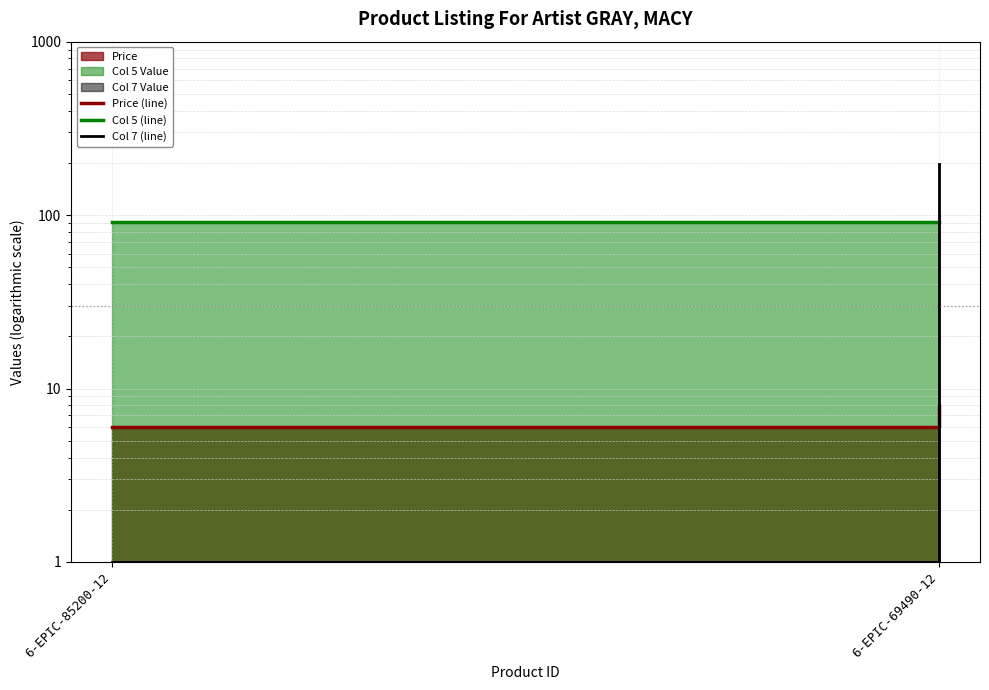

Reading left to right, what are all the values shown in this chart?

Price (line): 6-EPIC-85200-12=6.0	6-EPIC-69490-12=8.0
Col 5 (line): 6-EPIC-85200-12=91.0	6-EPIC-69490-12=91.0
Col 7 (line): 6-EPIC-85200-12=1.0	6-EPIC-69490-12=197.0